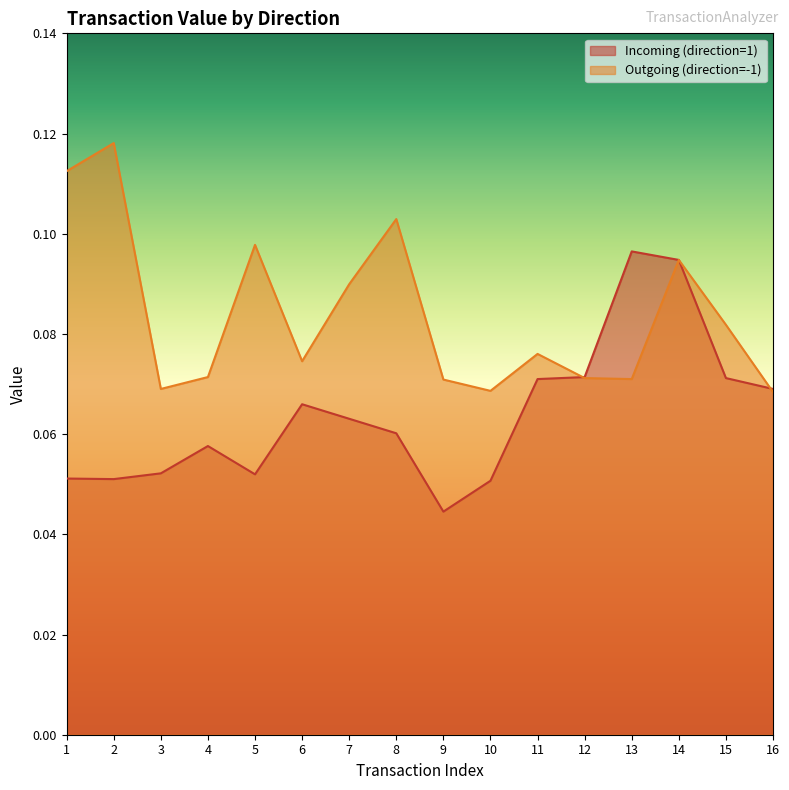

Where is Outgoing (direction=-1) nearest to the value 0?

16